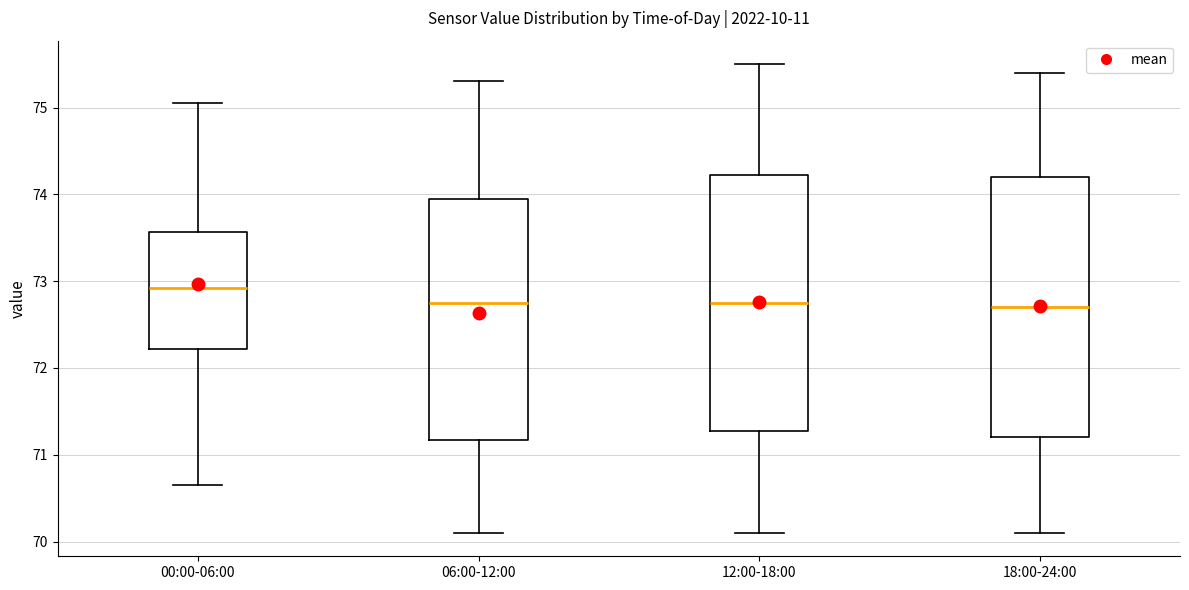

Reading left to right, transcribe this box plot: for each box, give where its median line is, the range the box spans, and where its two whiskers end, as read against the y-axis. The values are not printed on the chart, so give them approximately, as read against the axis.

00:00-06:00: median 72.9, box 72.2 to 73.6, whiskers 70.7 to 75.1
06:00-12:00: median 72.8, box 71.2 to 74.0, whiskers 70.1 to 75.3
12:00-18:00: median 72.8, box 71.3 to 74.2, whiskers 70.1 to 75.5
18:00-24:00: median 72.7, box 71.2 to 74.2, whiskers 70.1 to 75.4